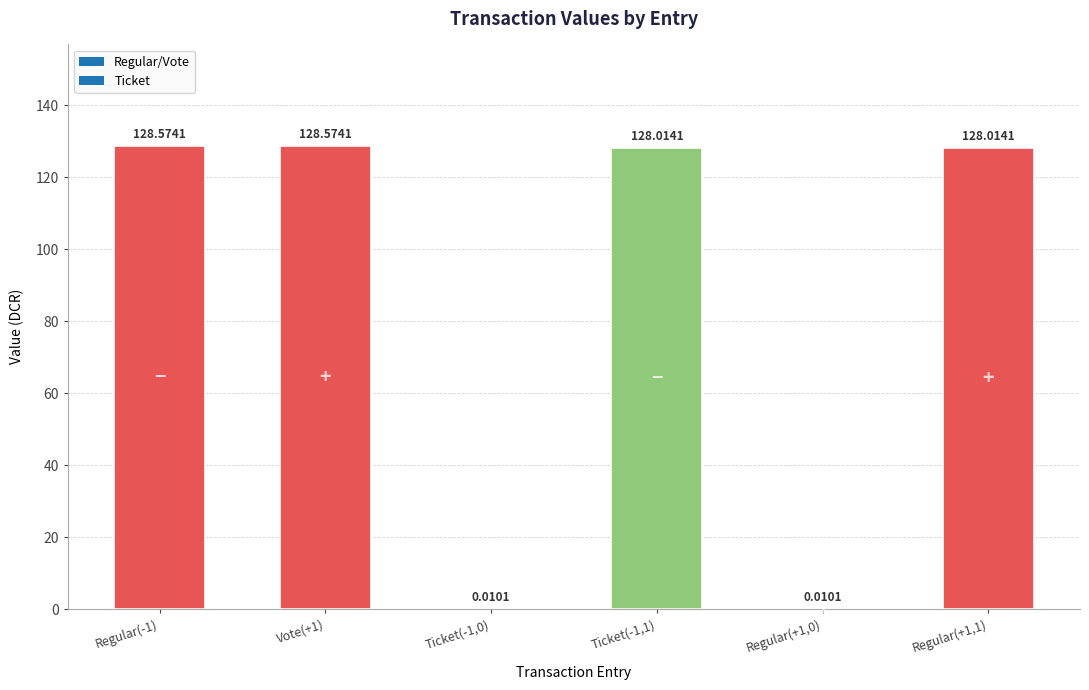

Between Vote(+1) and Ticket(-1,1), which is larger?

Vote(+1)